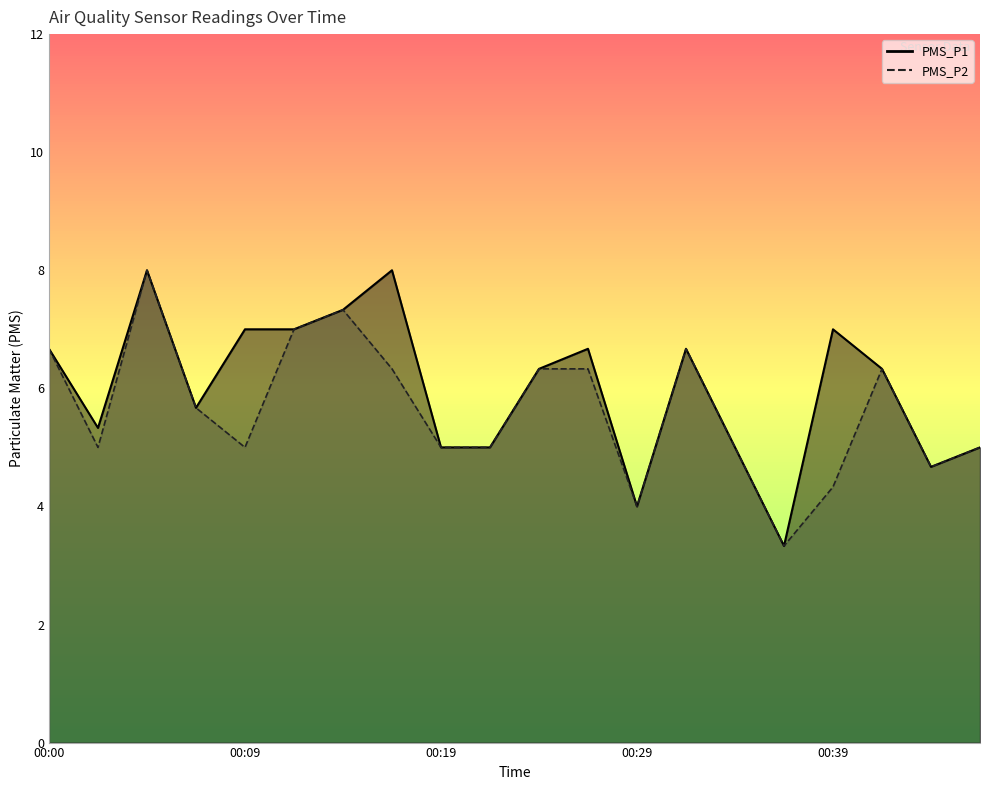

Which series changed the most between 00:14 and 00:17?

PMS_P2